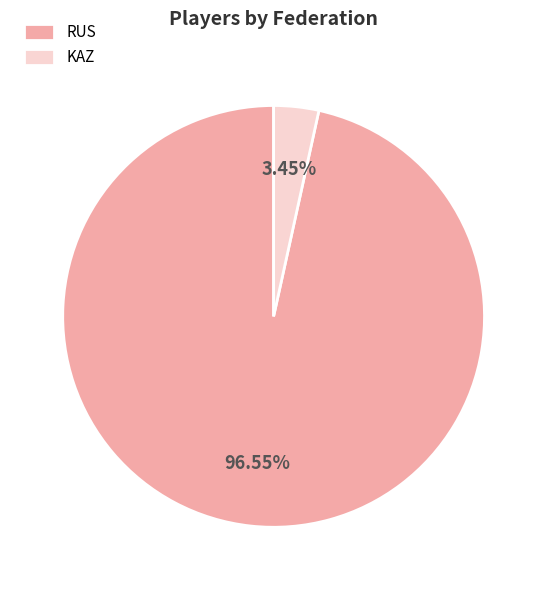

Is the sum of KAZ and RUS greater than half?

Yes